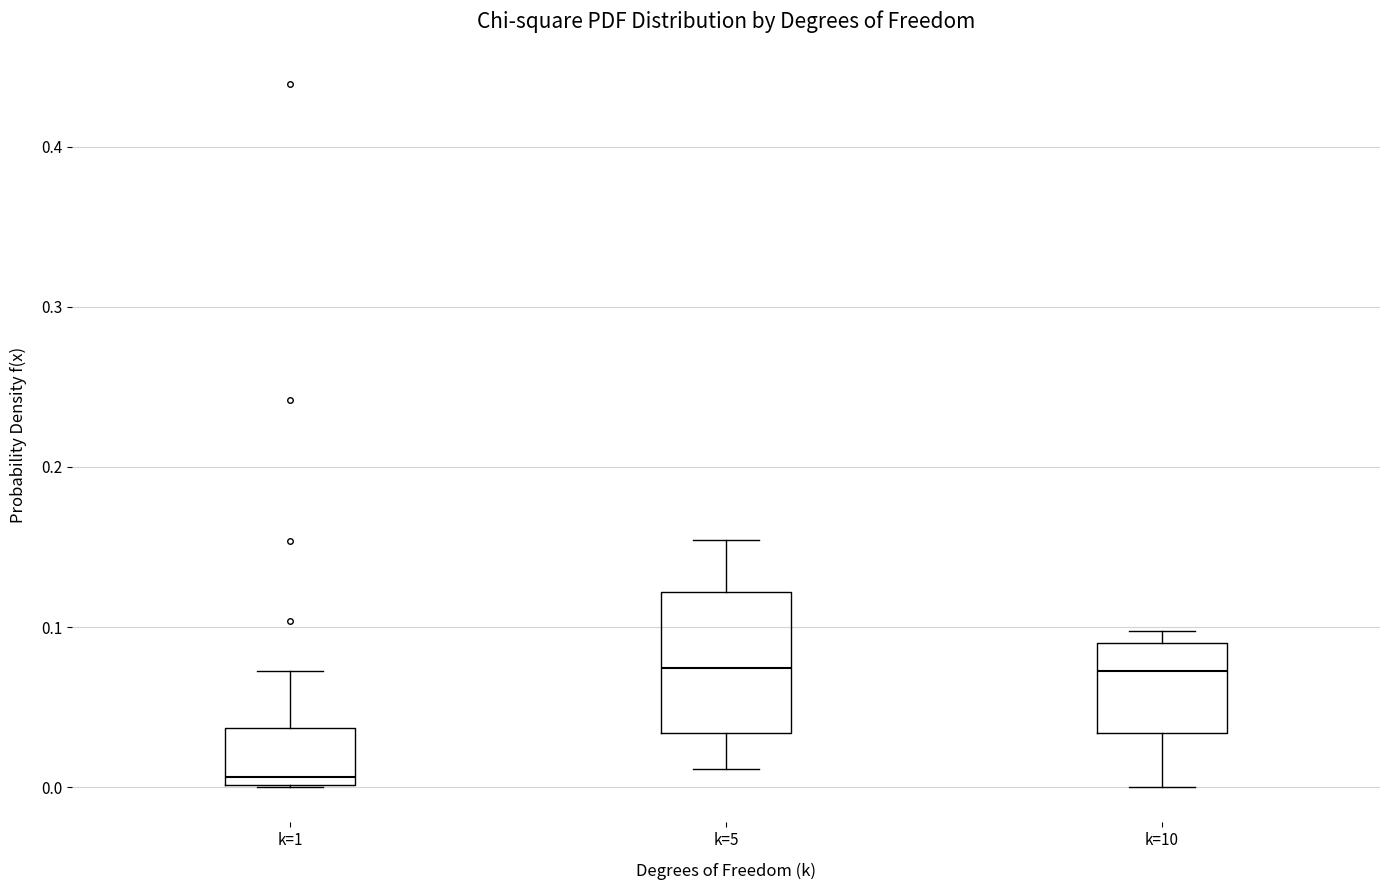

Reading left to right, read every box against the y-axis: the position of its median line, the range the box covers, and the ends of its whiskers. The values are not printed on the chart, so give them approximately, as read against the axis.

k=1: median 0.01, box 0.00 to 0.04, whiskers 0.00 to 0.07
k=5: median 0.07, box 0.03 to 0.12, whiskers 0.01 to 0.15
k=10: median 0.07, box 0.03 to 0.09, whiskers 0.00 to 0.10